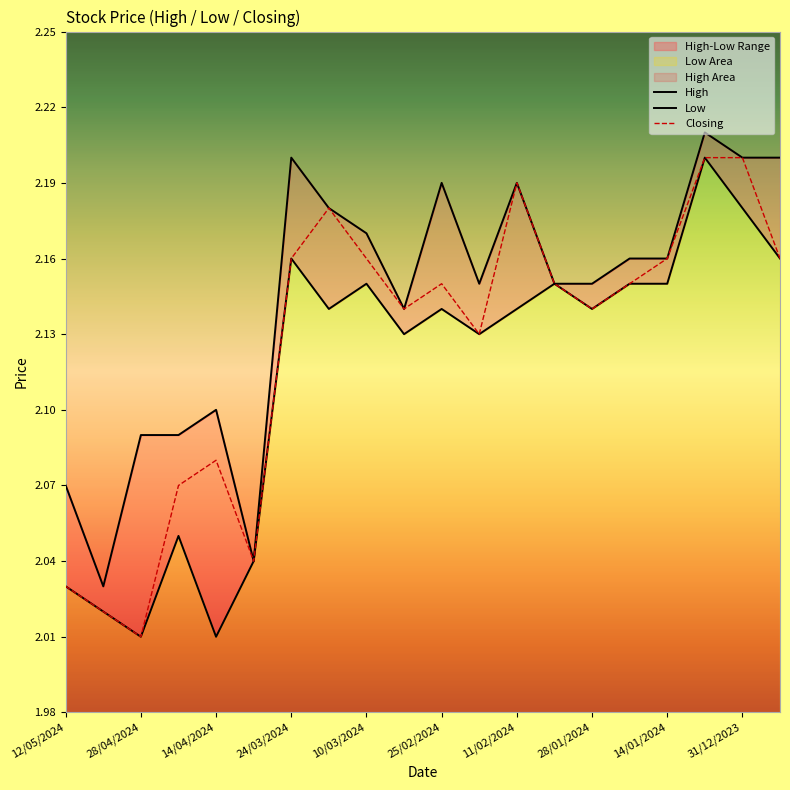

The value of Closing at 24/03/2024 is 1.4. True or false?

False